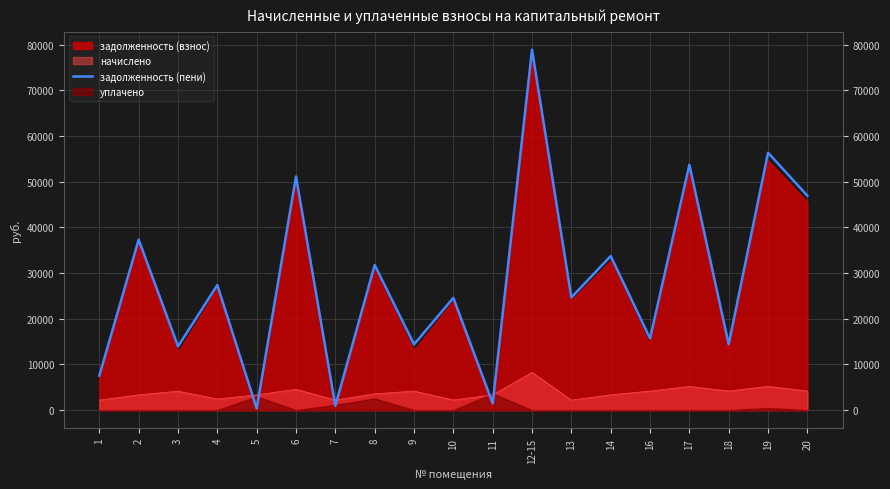

The value at 8 is 31774.1. True or false?

True